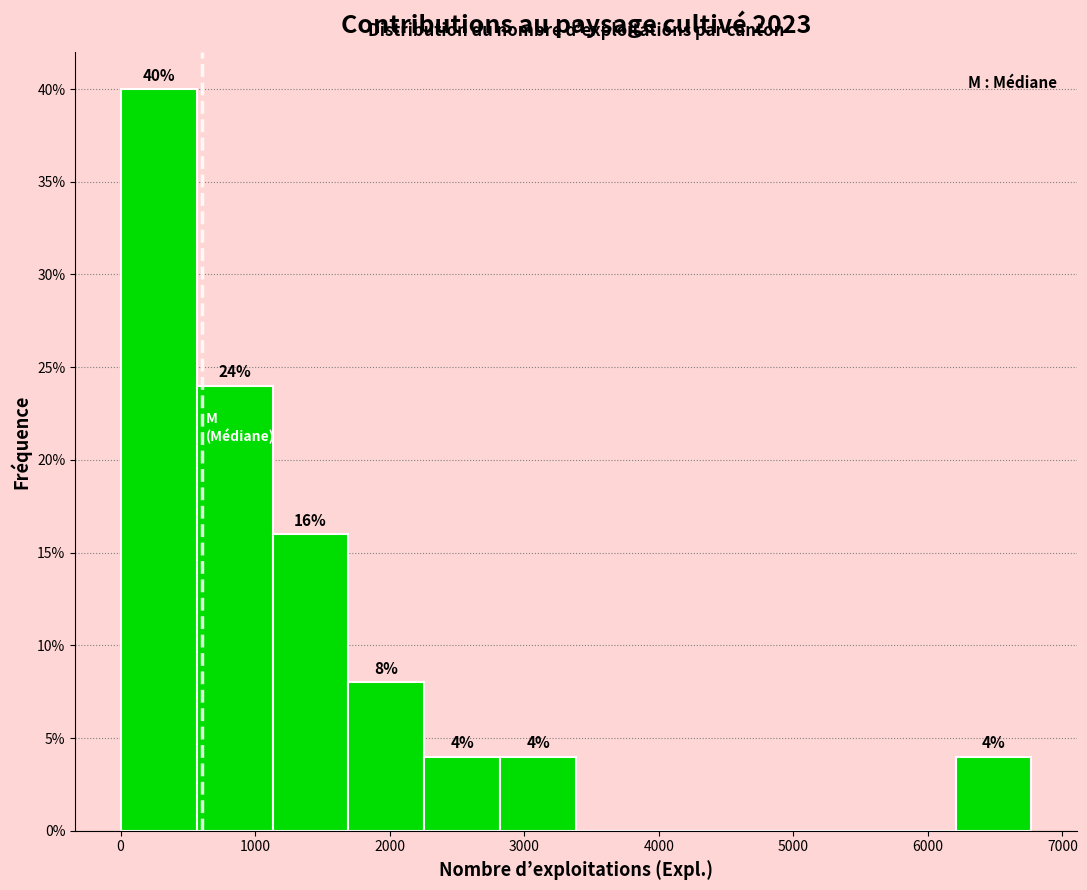

Over which range of the x-axis is the bar tallest?

0 to 600